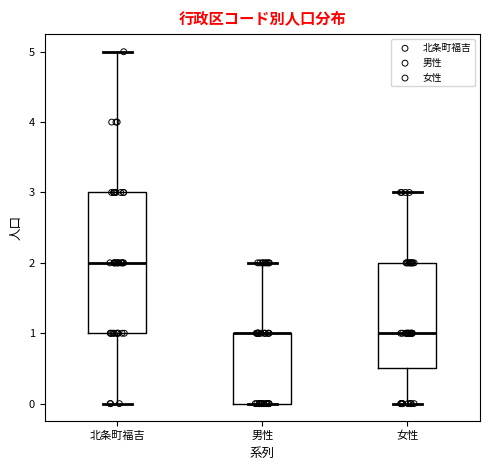

Which box is the tallest, from its lower edge to its upper edge?

北条町福吉